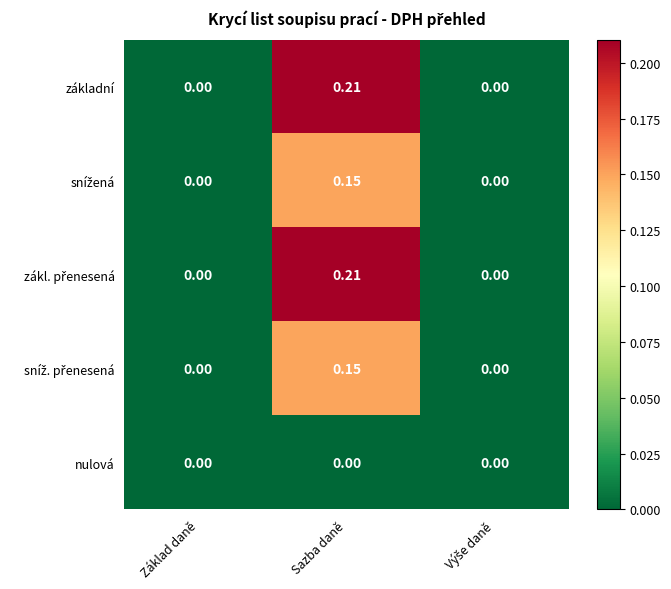

At which category is the sum across all series the highest?

Sazba daně